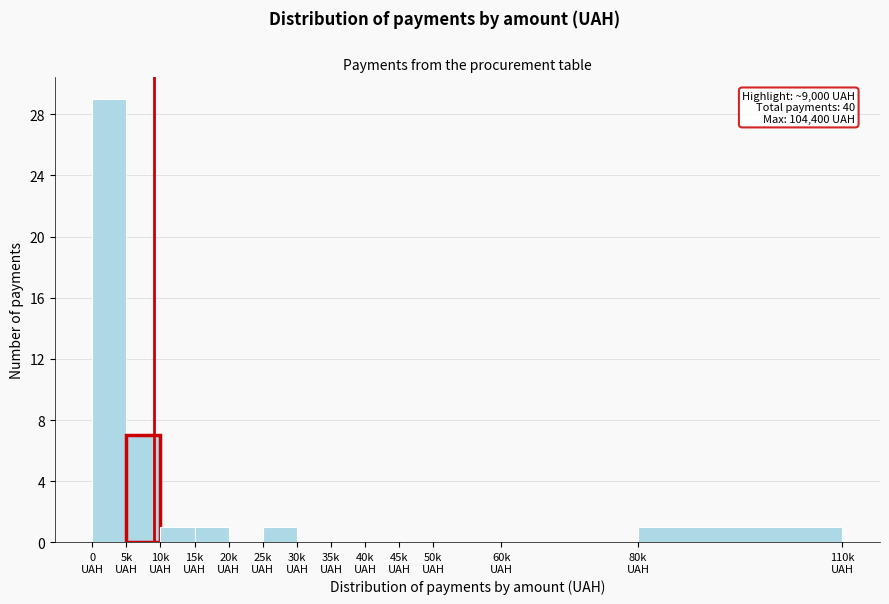

What is the greatest value displayed?

29